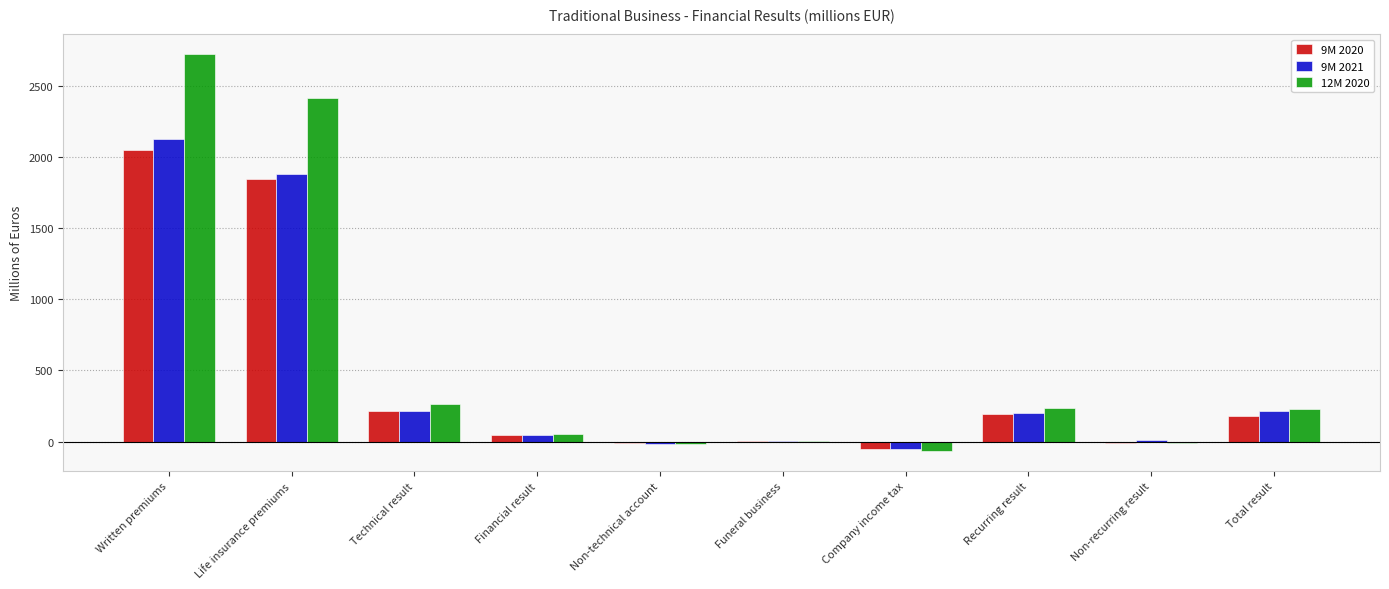

Which series changed the most between Company income tax and Non-recurring result?

9M 2021